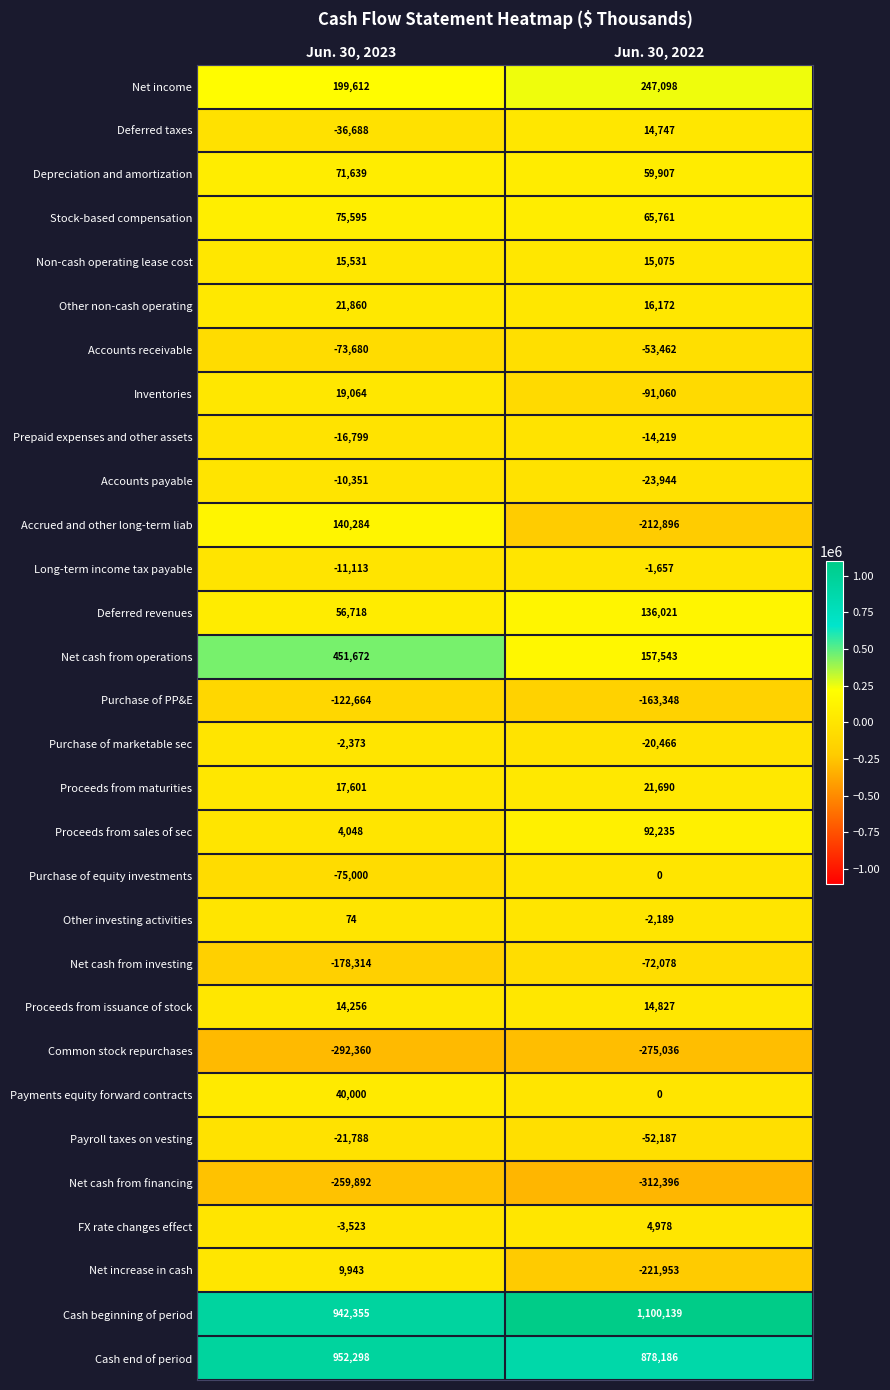

Rank the series by their maximum value, from lowest to highest.

Common stock repurchases, Net cash from financing, Purchase of PP&E, Net cash from investing, Accounts receivable, Payroll taxes on vesting, Prepaid expenses and other assets, Accounts payable, Purchase of marketable sec, Long-term income tax payable, Purchase of equity investments, Other investing activities, FX rate changes effect, Net increase in cash, Deferred taxes, Proceeds from issuance of stock, Non-cash operating lease cost, Inventories, Proceeds from maturities, Other non-cash operating, Payments equity forward contracts, Depreciation and amortization, Stock-based compensation, Proceeds from sales of sec, Deferred revenues, Accrued and other long-term liab, Net income, Net cash from operations, Cash end of period, Cash beginning of period